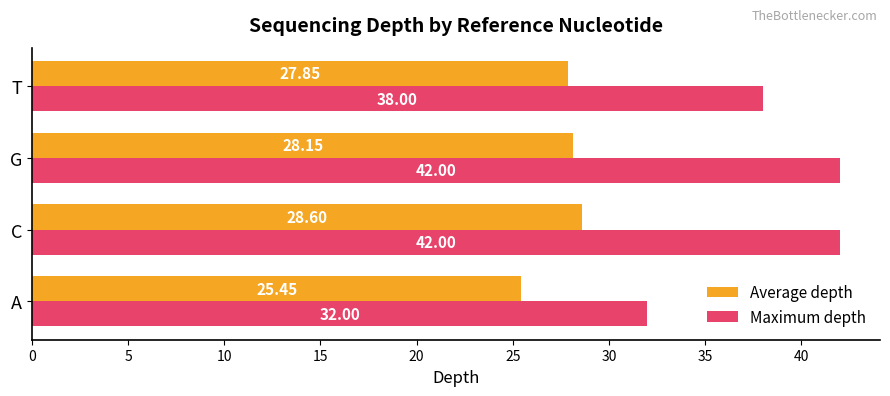

List the series in order of their peak value, lowest first.

Average depth, Maximum depth